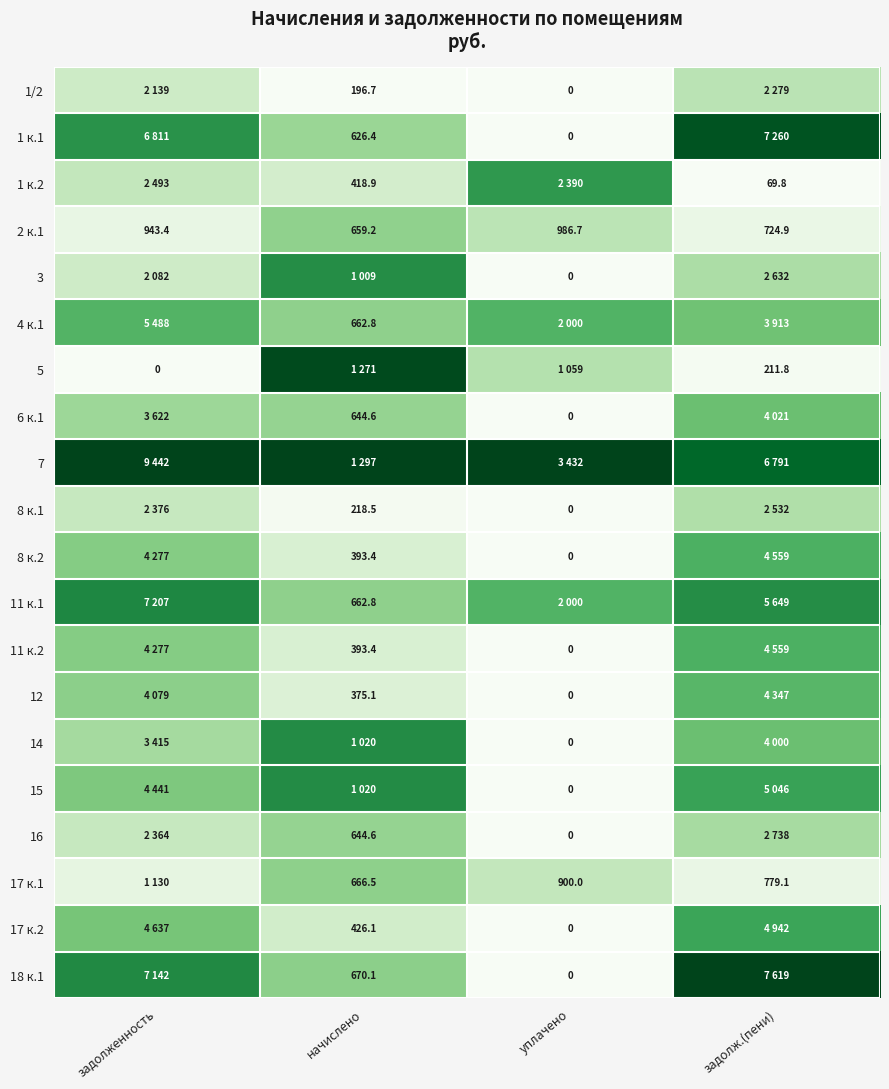

Is the value of 17 к.2 at начислено greater than the value of 8 к.2 at начислено?

Yes